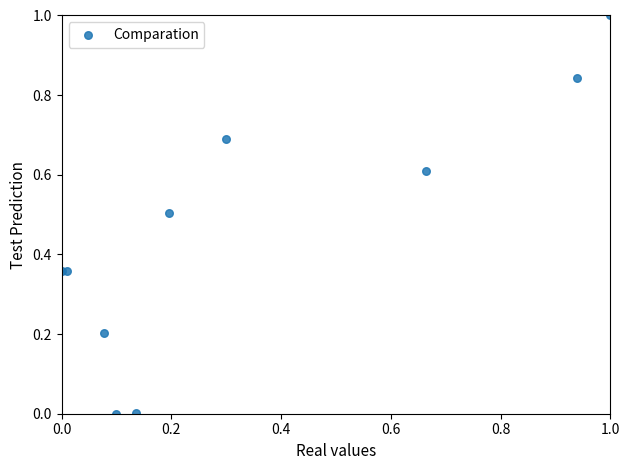

What is the range of Y values (max minus min)?

1.0